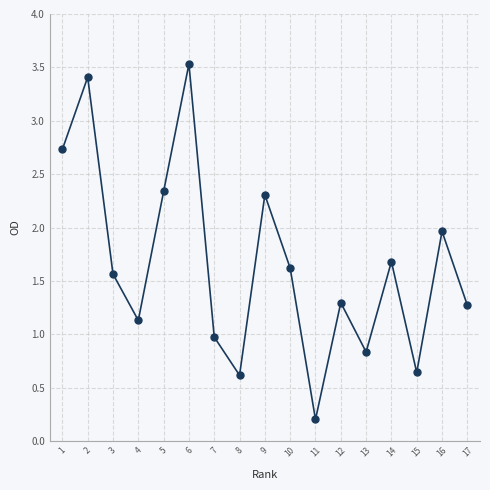

The value at 2 is 4.7. True or false?

False